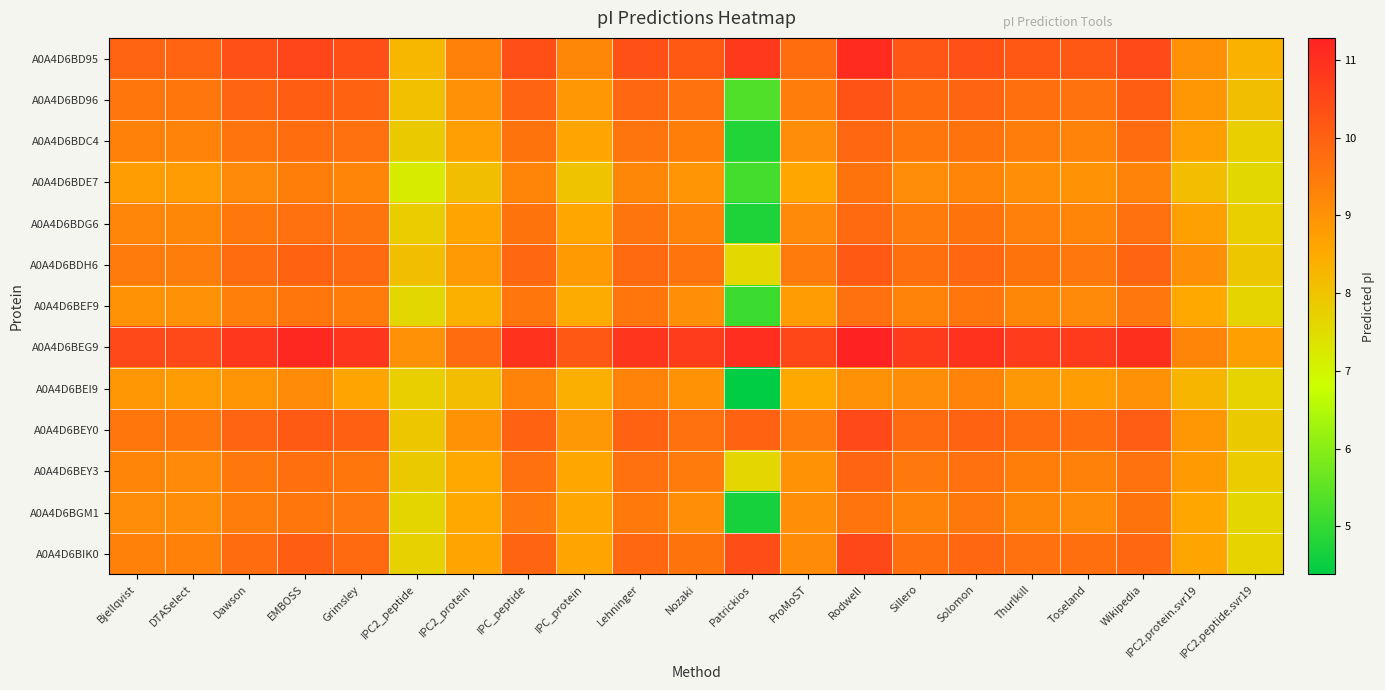

Rank the series by their maximum value, from lowest to highest.

A0A4D6BEI9, A0A4D6BGM1, A0A4D6BDE7, A0A4D6BEF9, A0A4D6BDG6, A0A4D6BDC4, A0A4D6BEY3, A0A4D6BDH6, A0A4D6BD96, A0A4D6BEY0, A0A4D6BIK0, A0A4D6BD95, A0A4D6BEG9